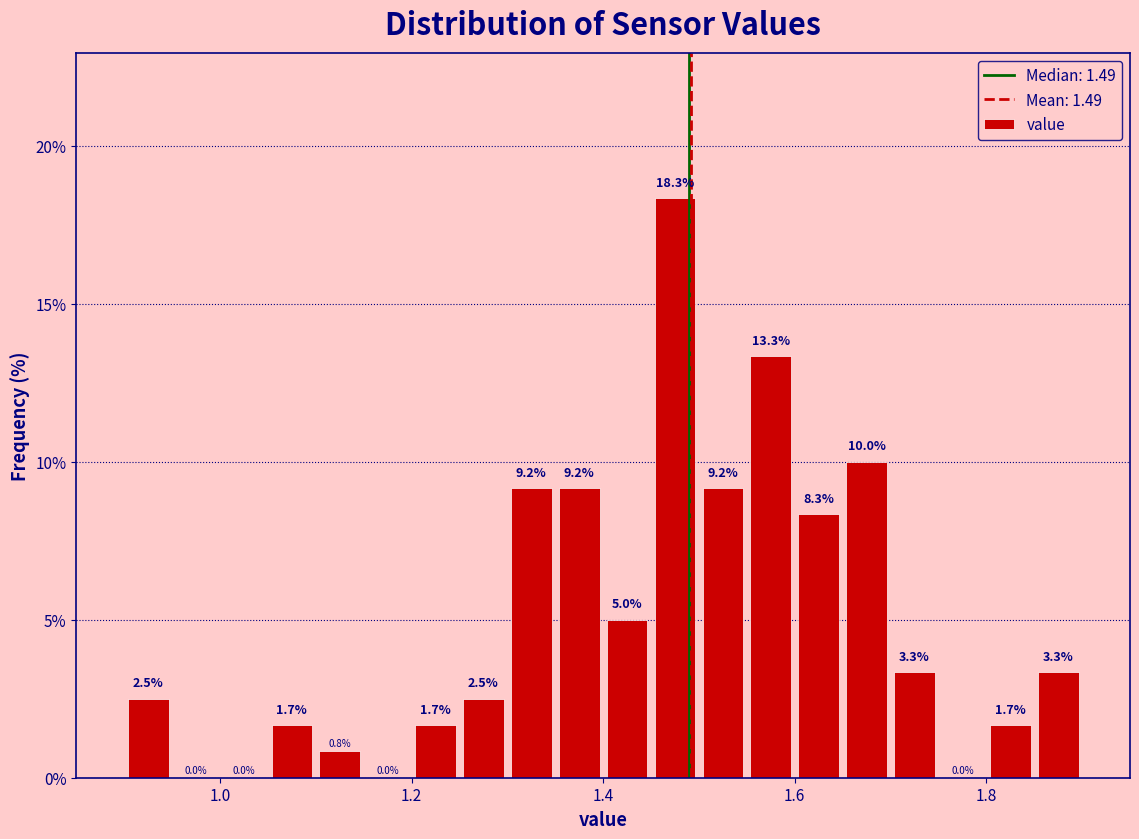

Read against the x-axis, roughly where is the centre of the tallest bar?

1.48